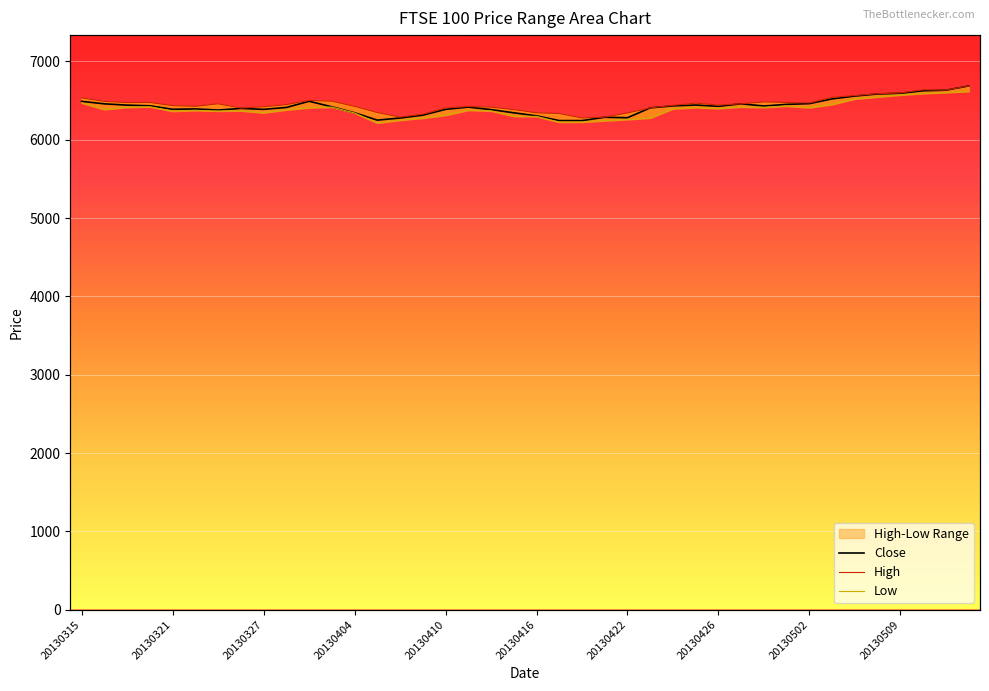

What is the spread (max minus min) of values at 20130315?

63.7